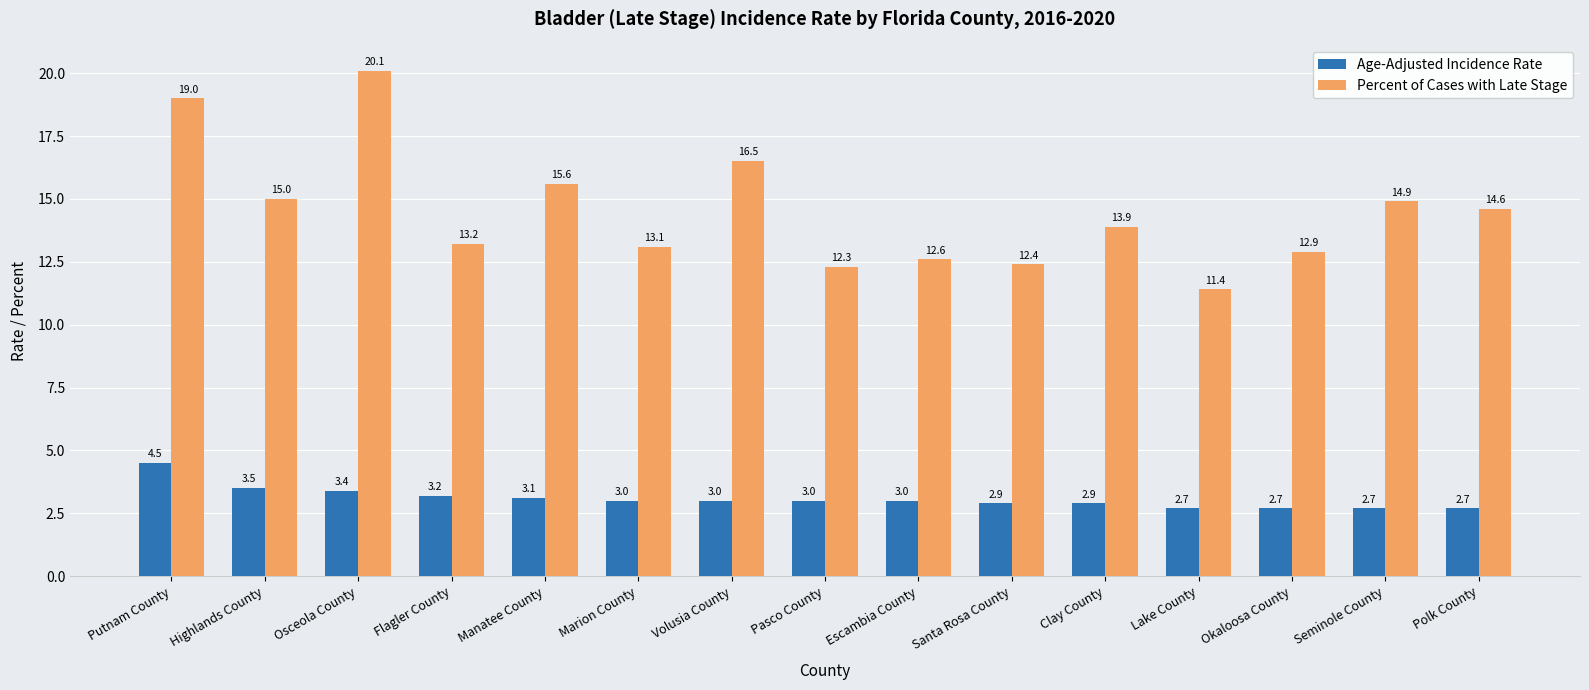

Are the bars horizontal?

No